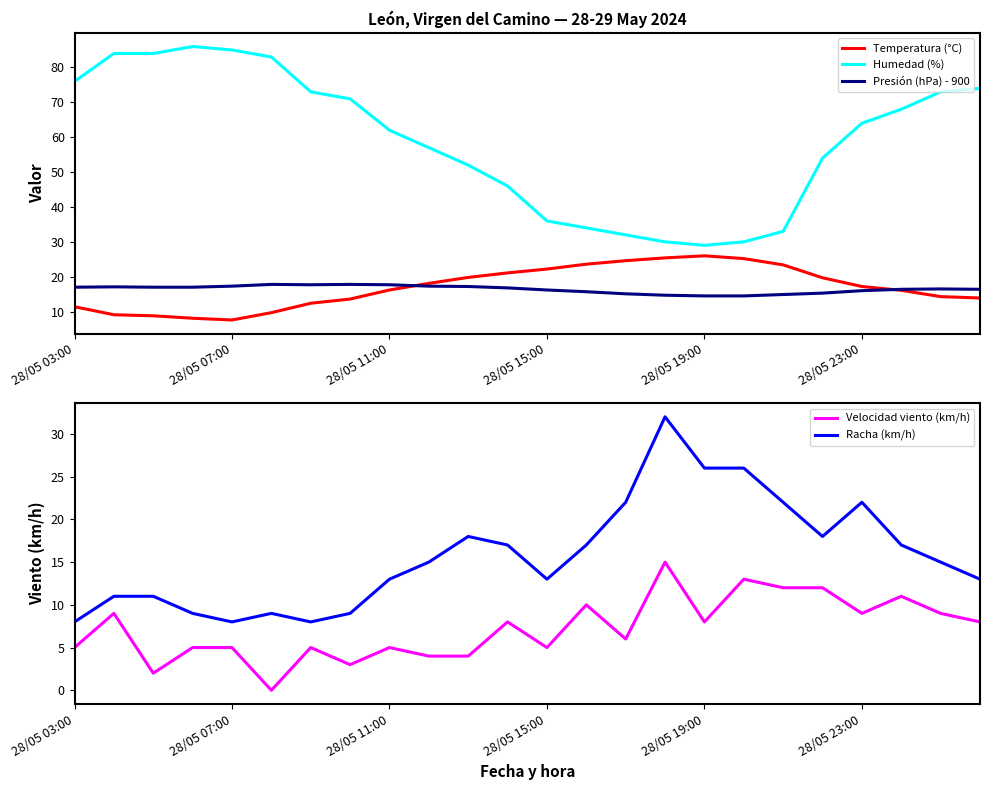

True or false: Humedad (%) and Presión (hPa) - 900 cross at least once.

False